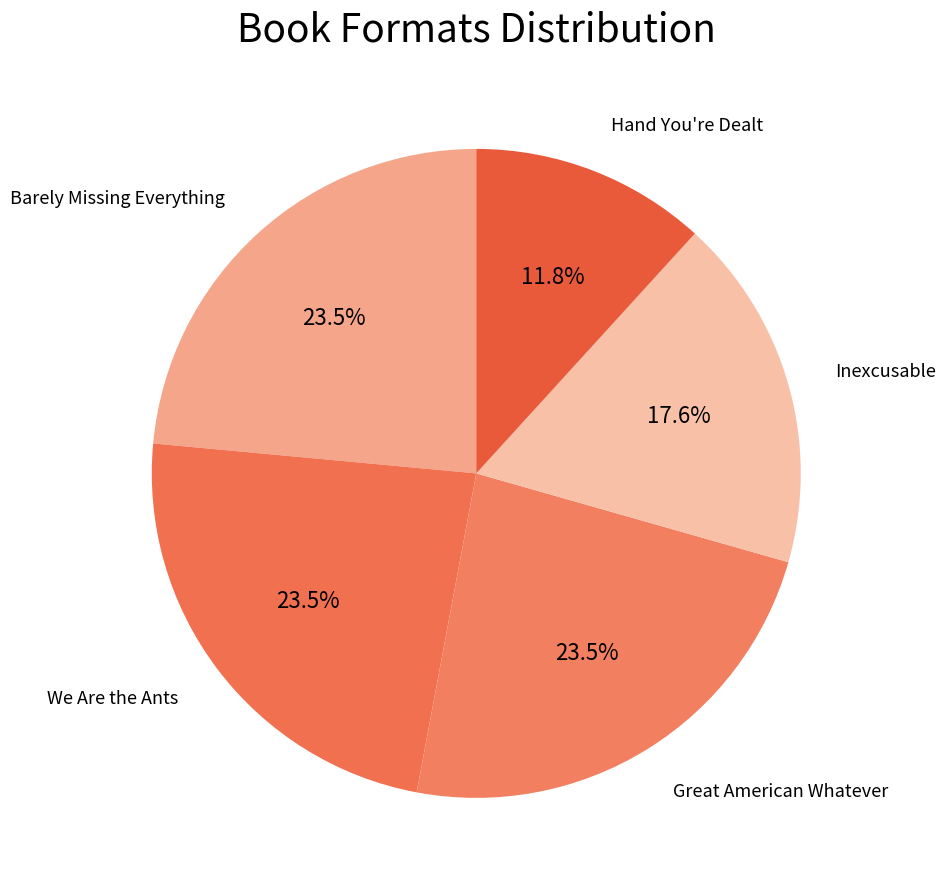

What percentage is the Inexcusable slice, to the nearest percent?

18%